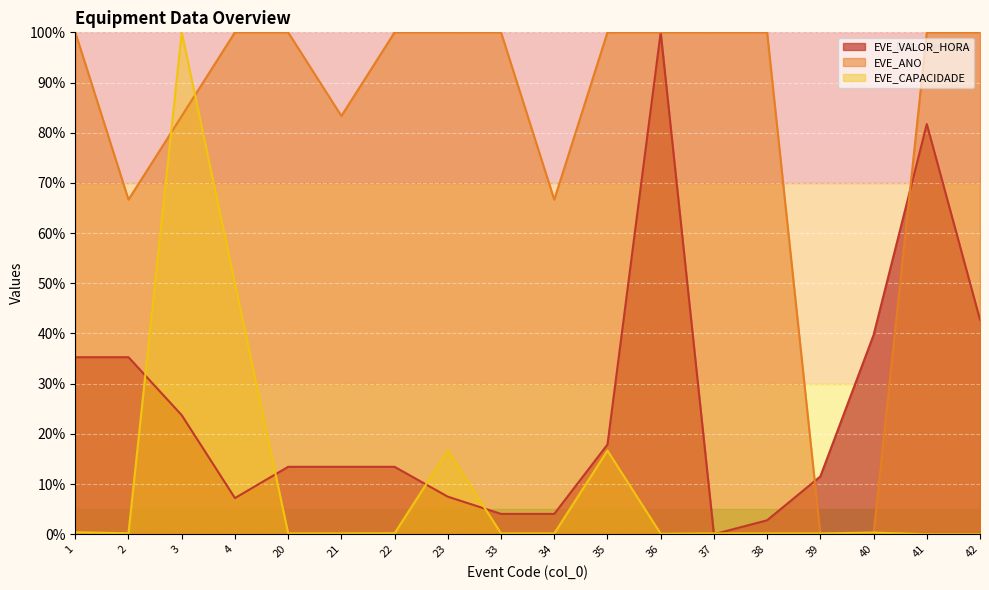

Which series has the widest spread of values?

EVE_VALOR_HORA